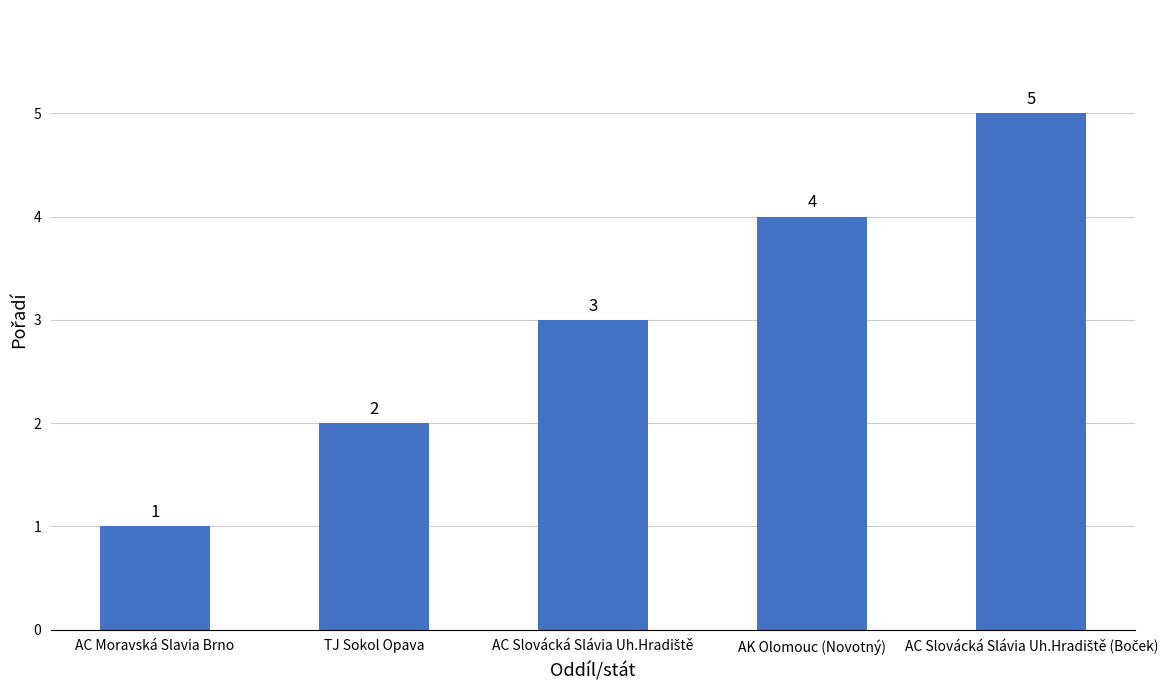

Reading left to right, what are all the values shown in this chart?

1	2	3	4	5